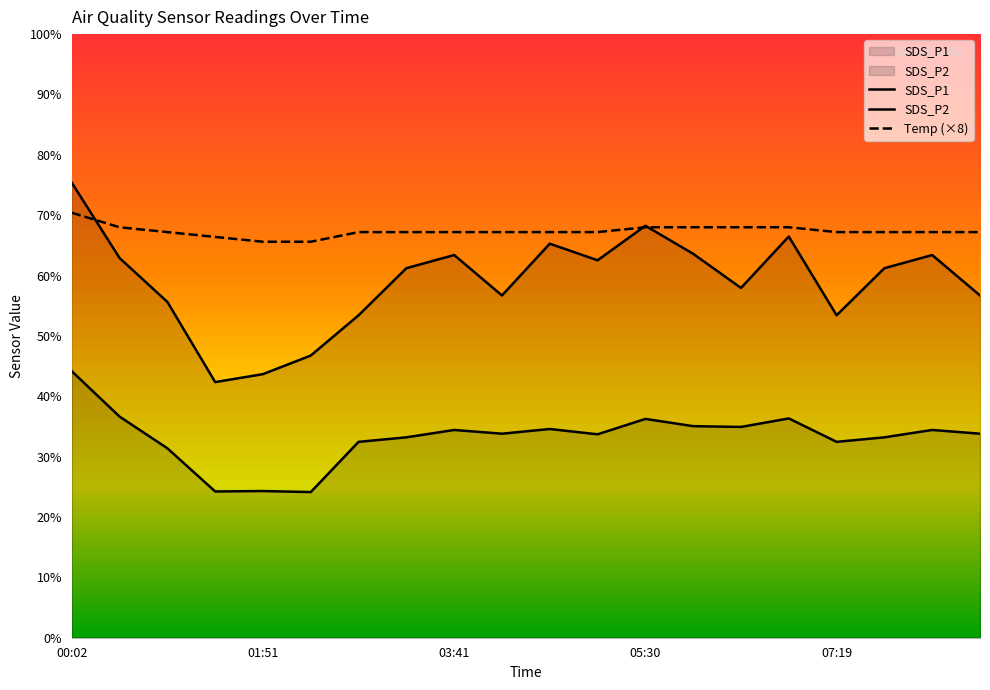

What is the approximate value of SDS_P2 at 17?

33.2